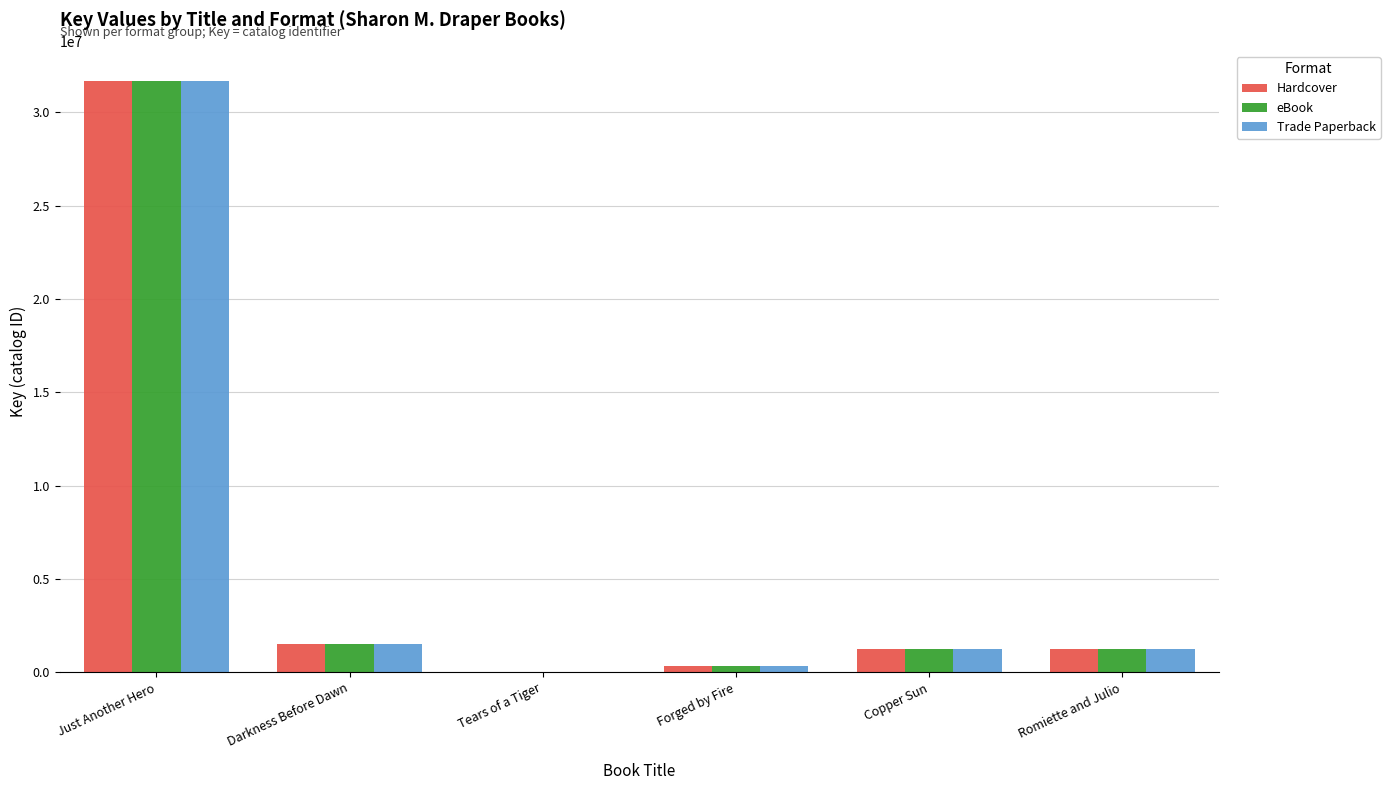

What is the total value across all series at Darkness Before Dawn?

4571745